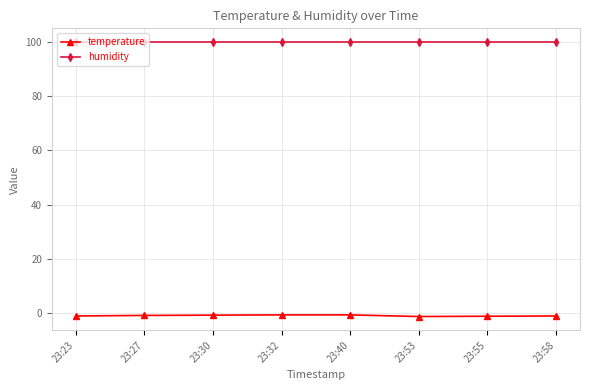

Which series has the largest range (max minus min)?

temperature